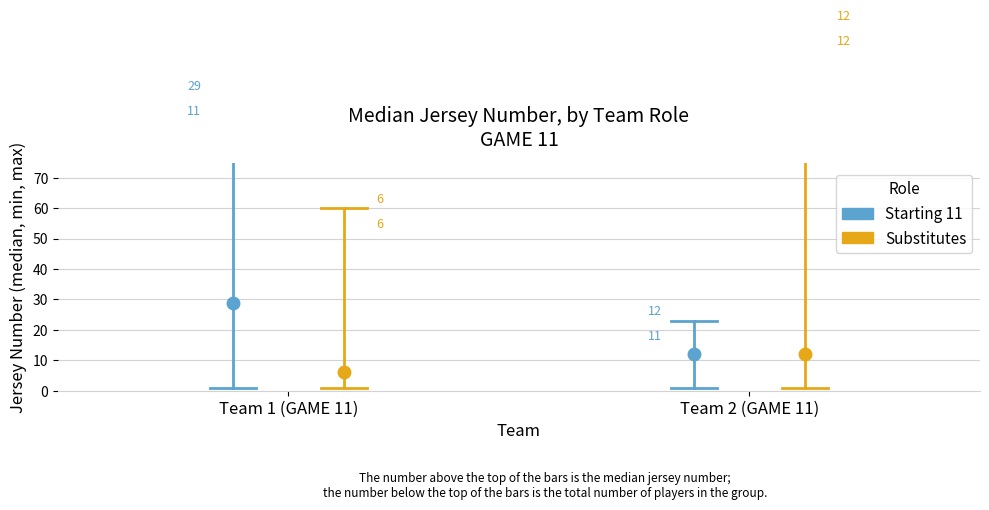

What is the label of the 2nd point from the left?

Team 2 (GAME 11)